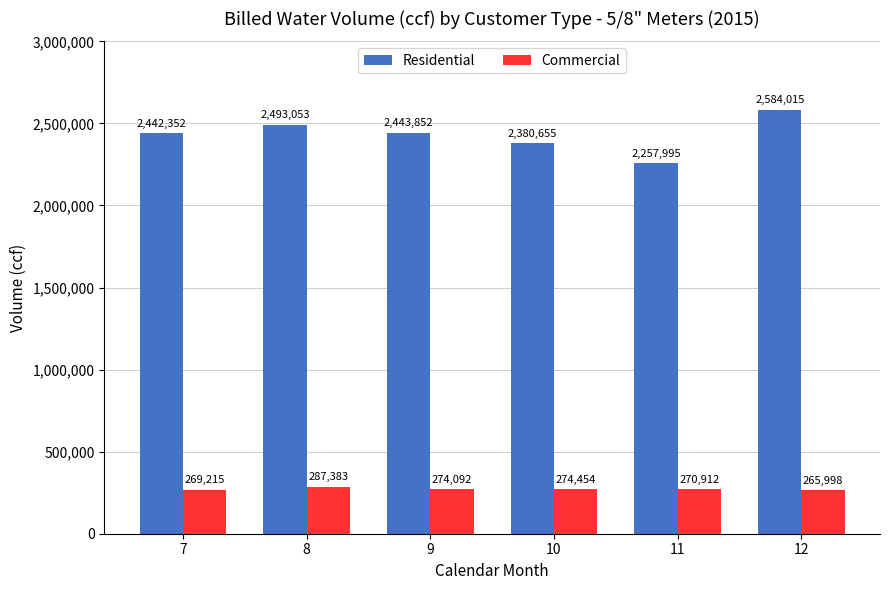

Which label corresponds to the largest value in the chart?

12